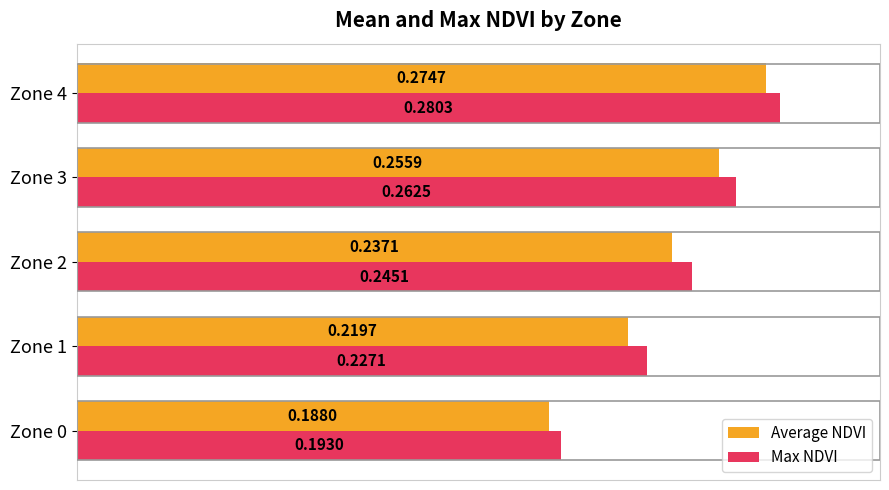

List the series in order of their overall mean, lowest first.

Average NDVI, Max NDVI